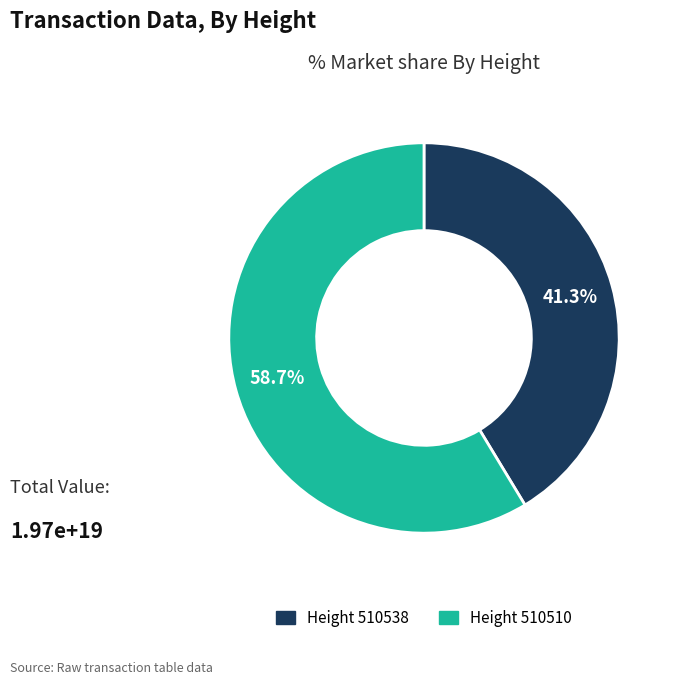

Rank the categories by value from lowest to highest.

Height 510538, Height 510510